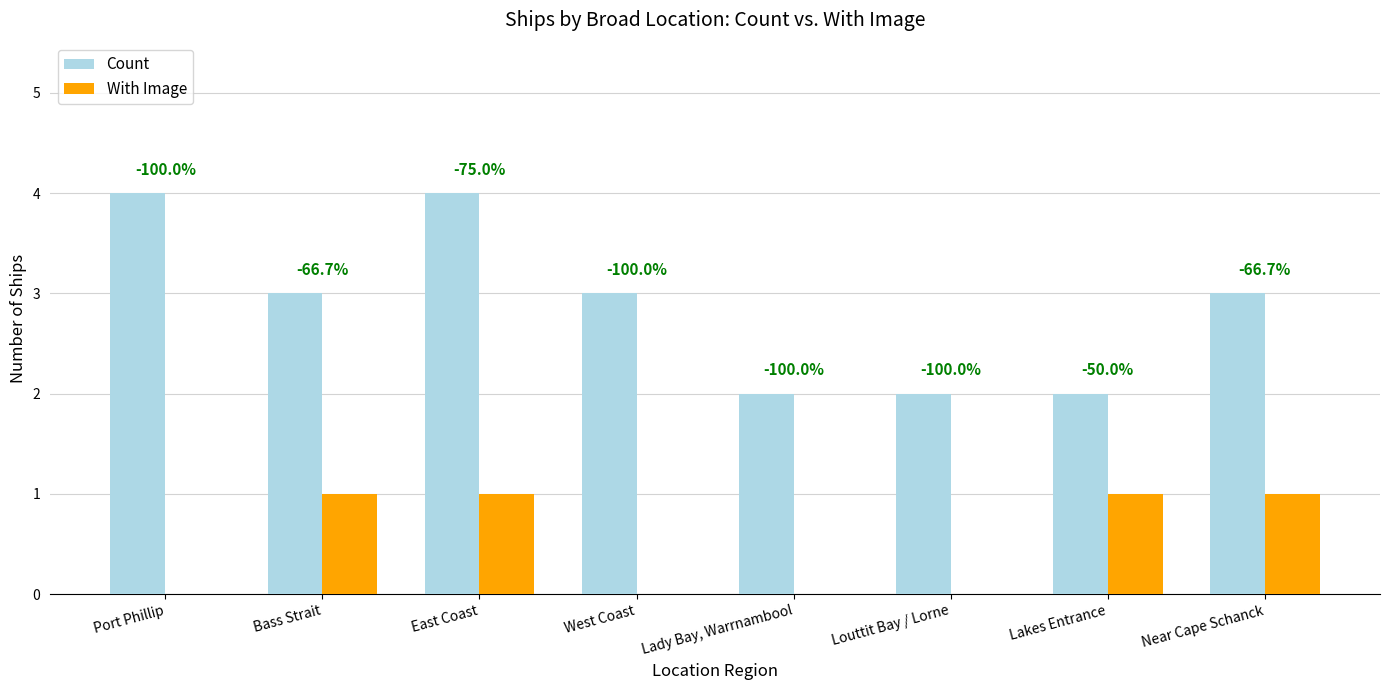

What are all the series names shown in the legend?

Count, With Image